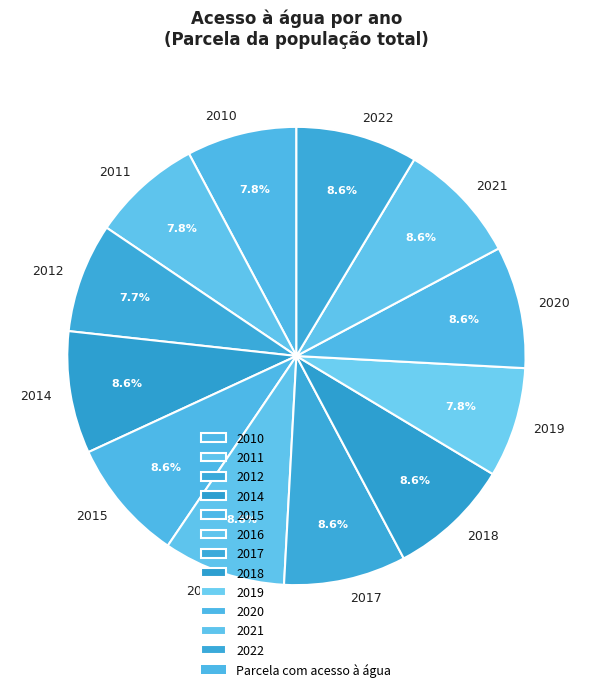

What percentage do 2021 and 2018 together represent?

17.2%